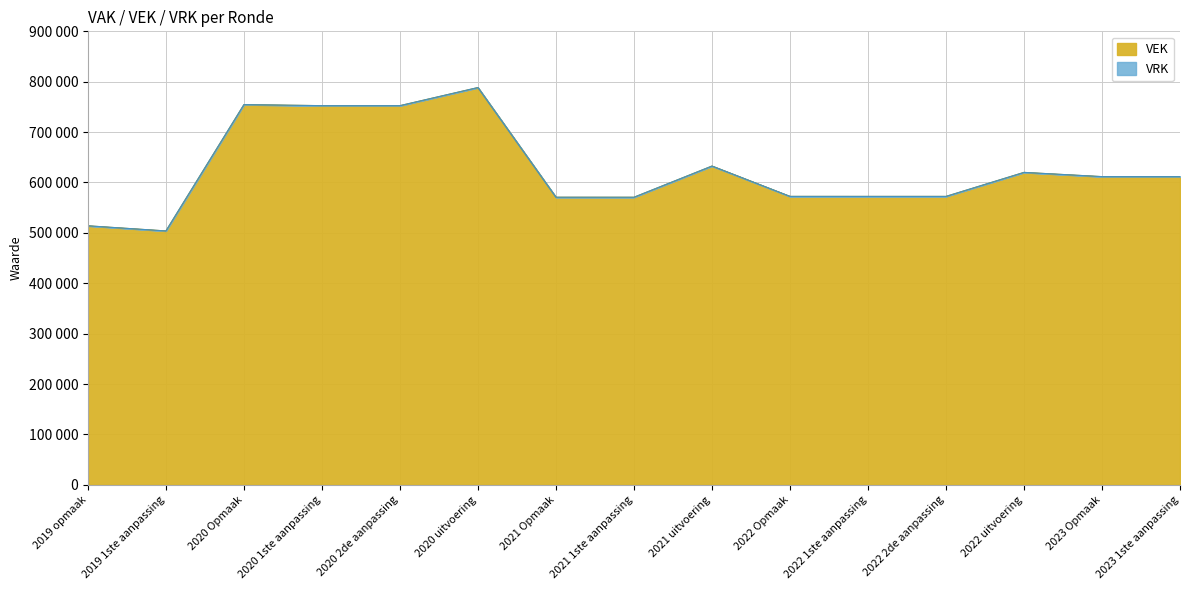

Read the value at 2022 2de aanpassing.

572373